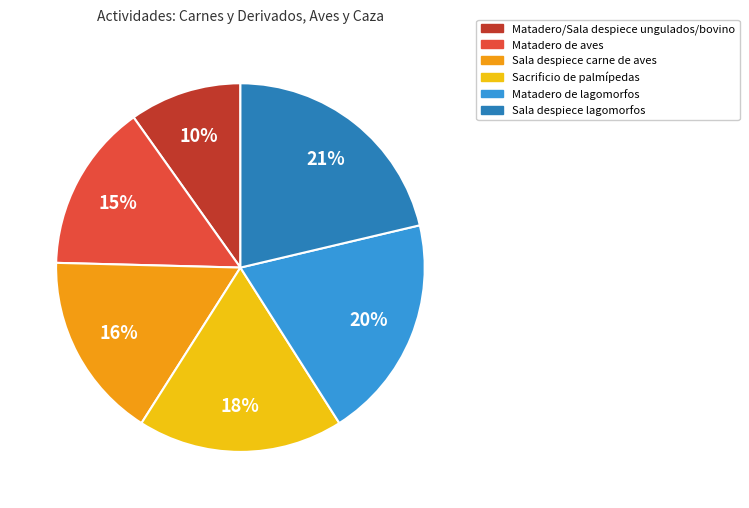

Does Matadero de aves represent more than half of the total?

No